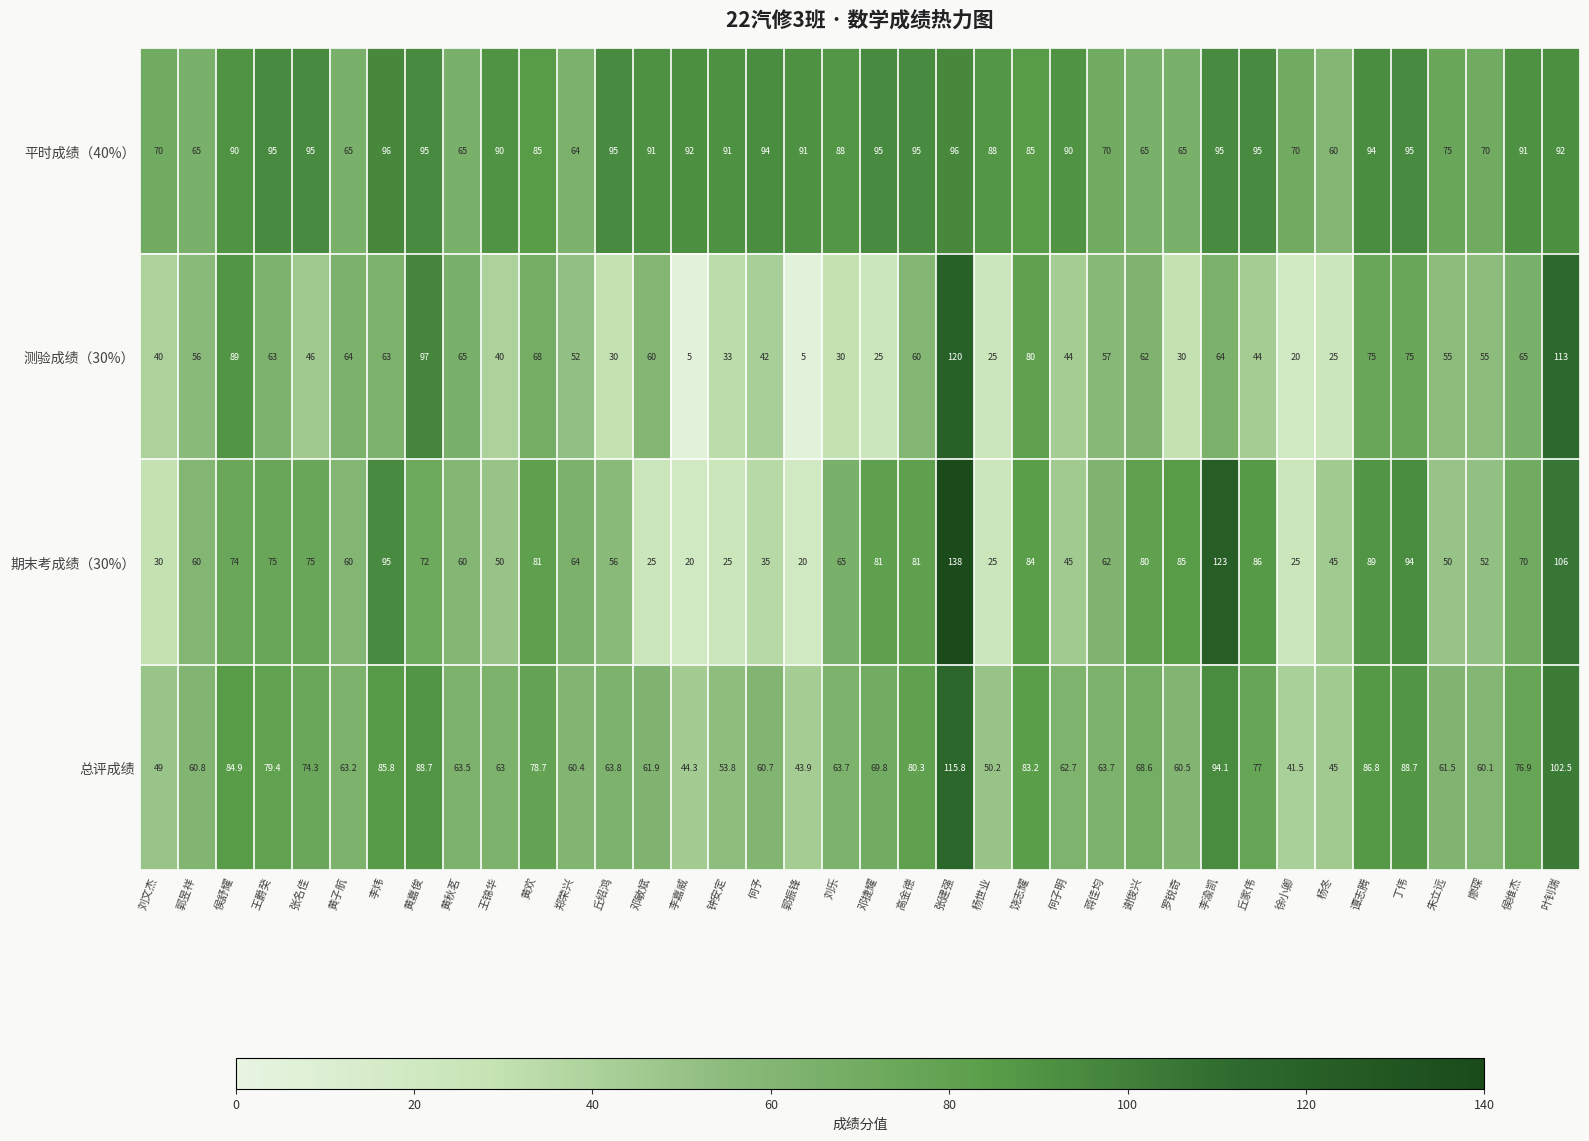

What is the minimum value shown in the chart?

5.0